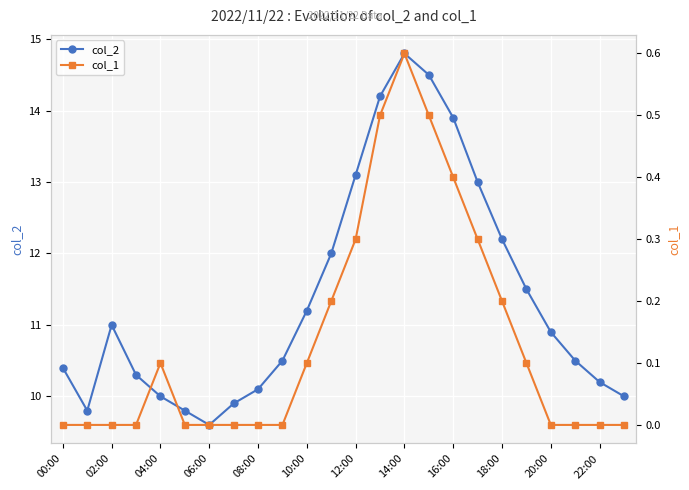

What is the difference between the maximum and minimum values in the col_1 series?

0.6